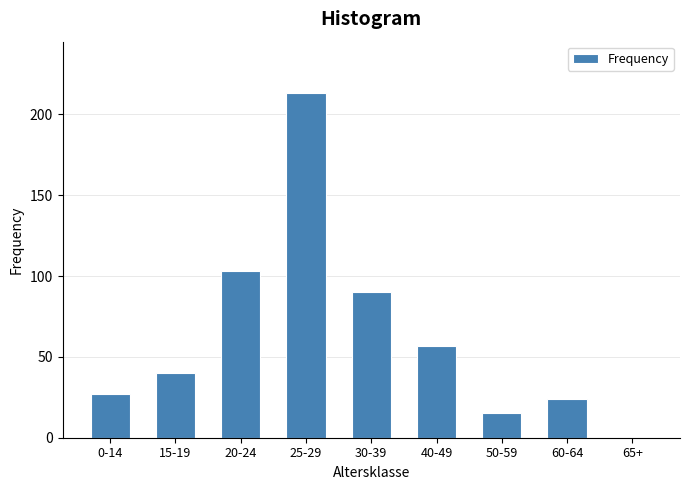

Reading right to left, list all the values displayed in this chart.

65+=0	60-64=24	50-59=15	40-49=57	30-39=90	25-29=213	20-24=103	15-19=40	0-14=27